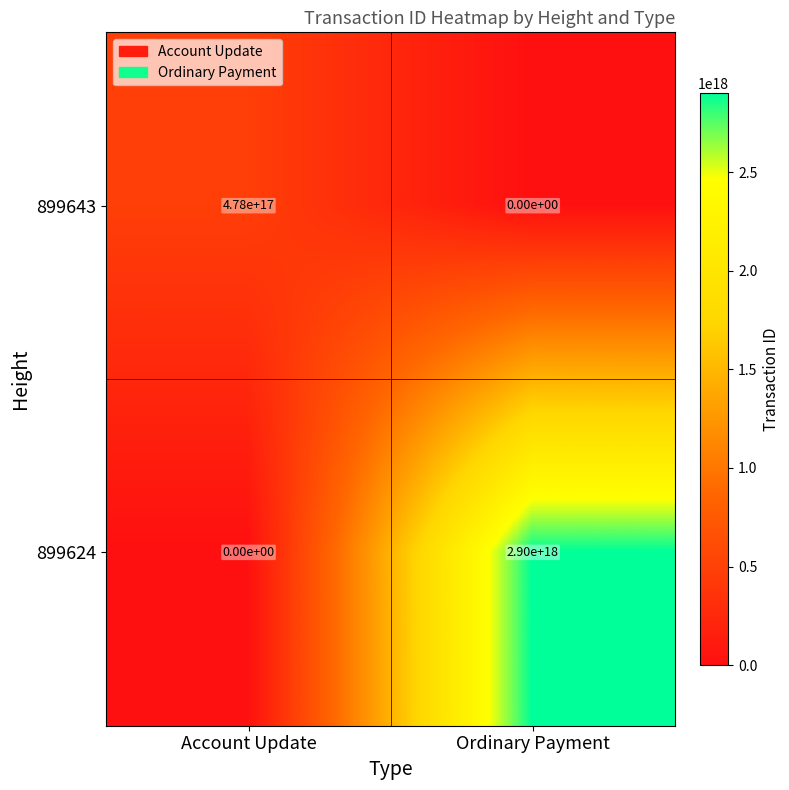

Is the value of 899643 at Account Update greater than the value of 899624 at Ordinary Payment?

No